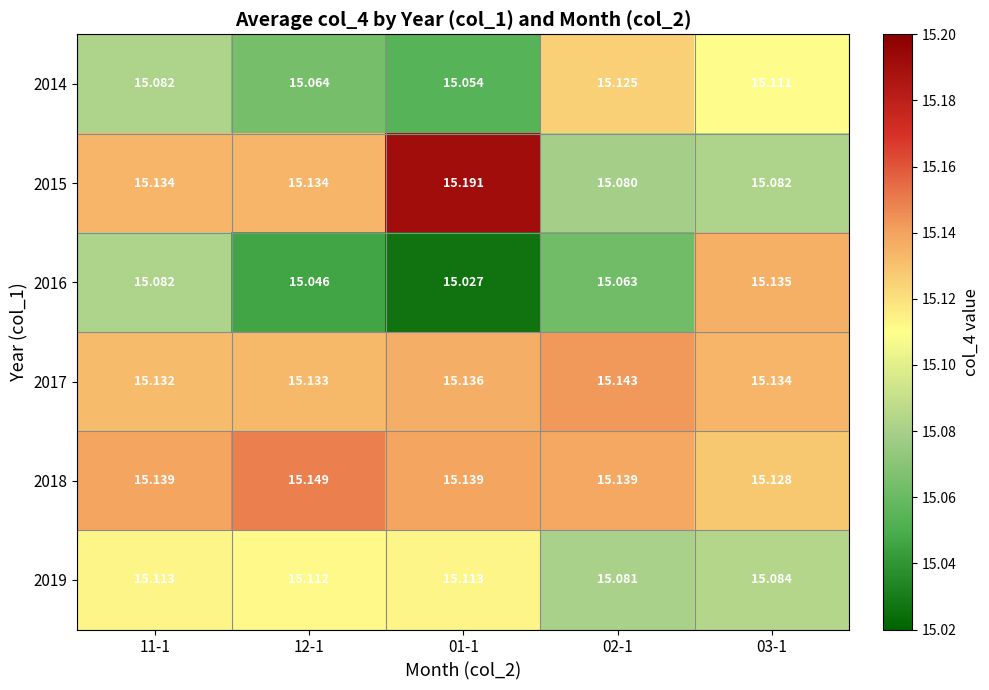

Is the value of 2016 at 01-1 greater than the value of 2018 at 03-1?

No